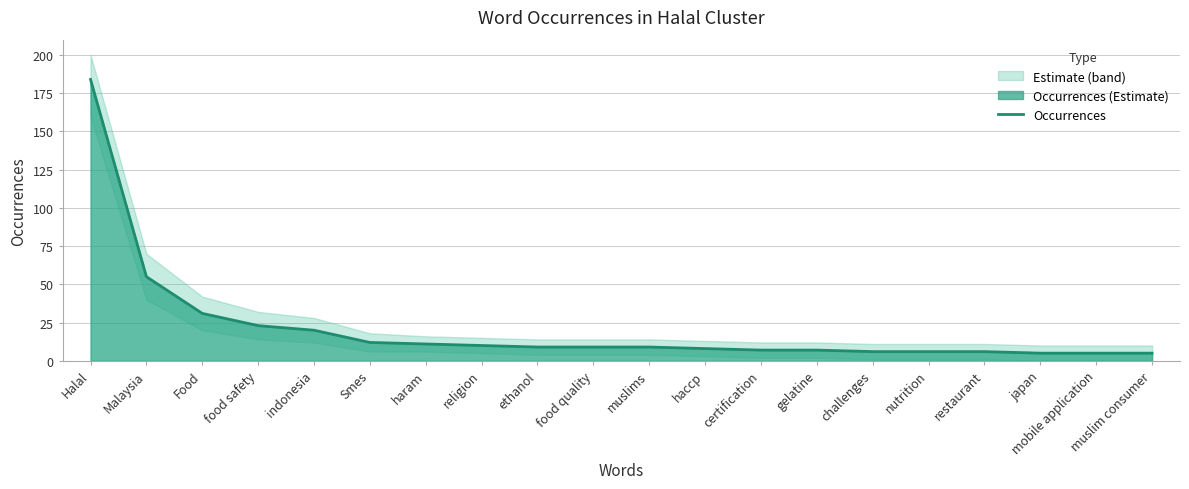

List the labels in order of value, smallest first.

japan, mobile application, muslim consumer, challenges, nutrition, restaurant, certification, gelatine, haccp, ethanol, food quality, muslims, religion, haram, Smes, indonesia, food safety, Food, Malaysia, Halal